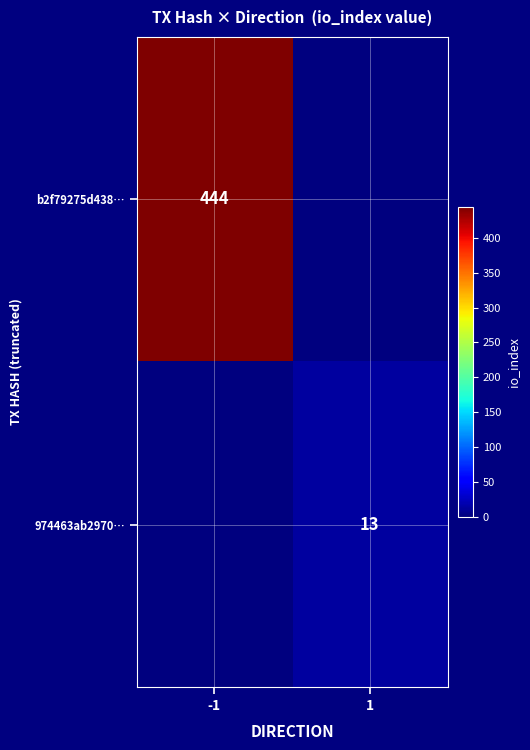

Which has a higher value, -1 or 1?

-1